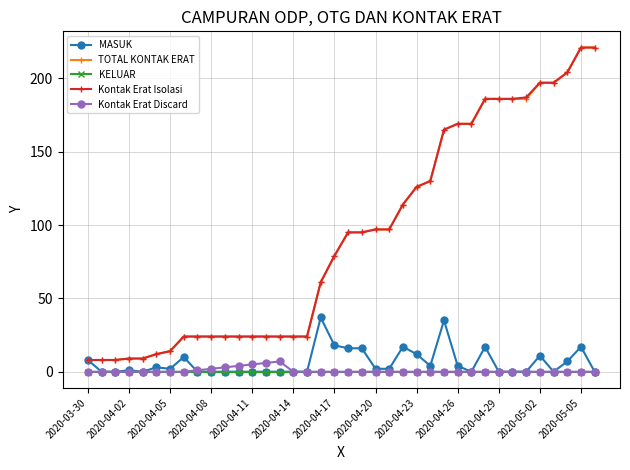

What is the average value of the MASUK series?

6